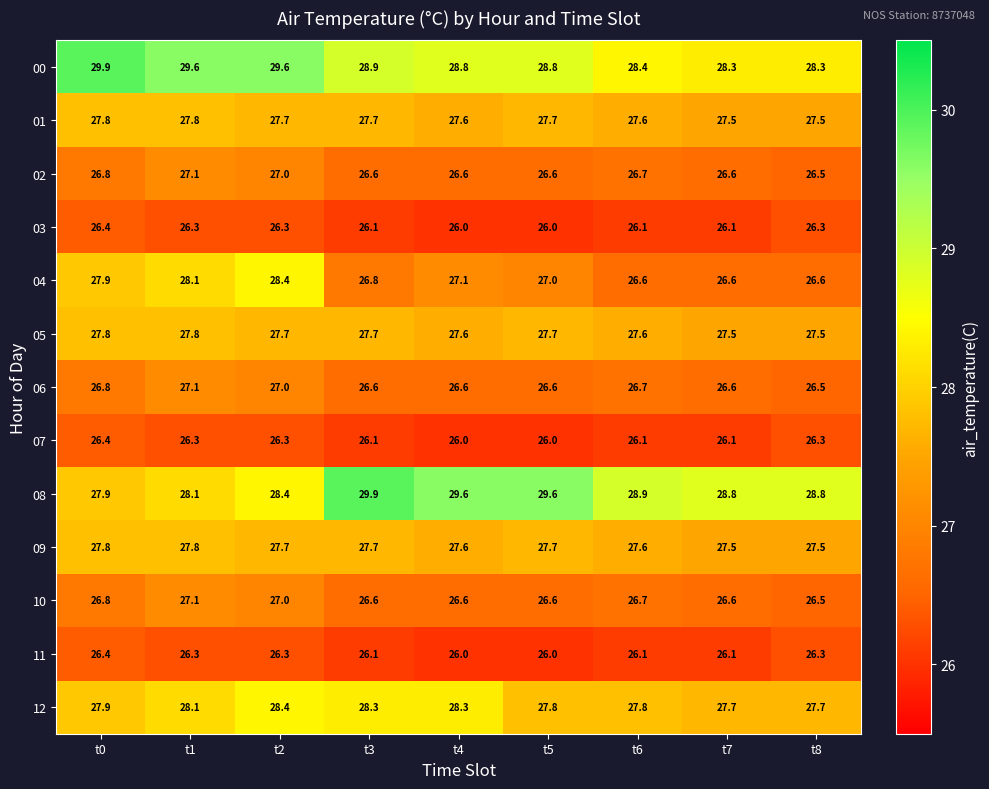

How many 07 values are between 26 and 27?

9